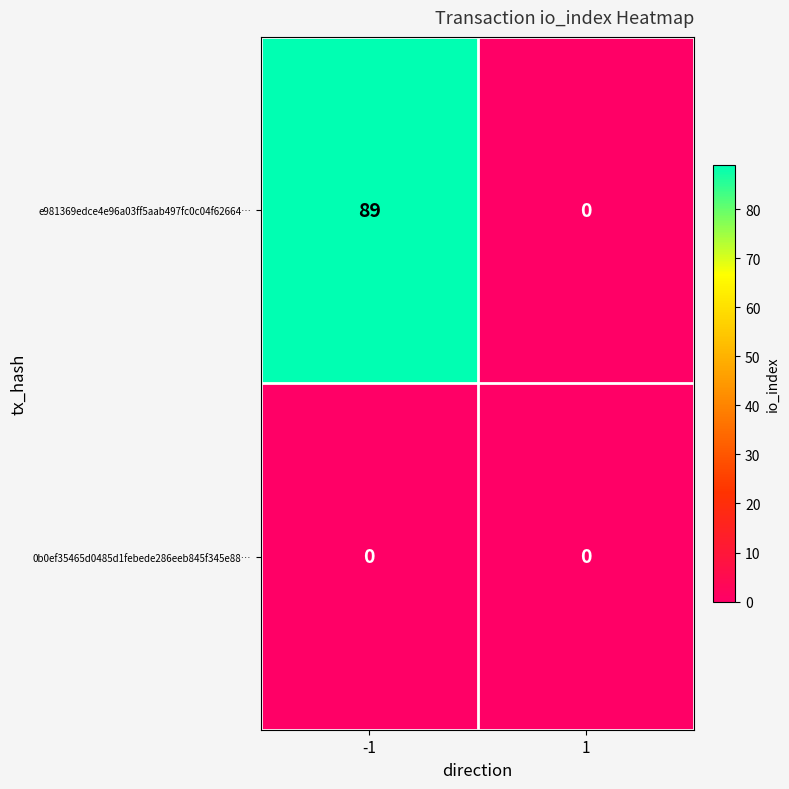

Which category has the highest value across all series?

-1